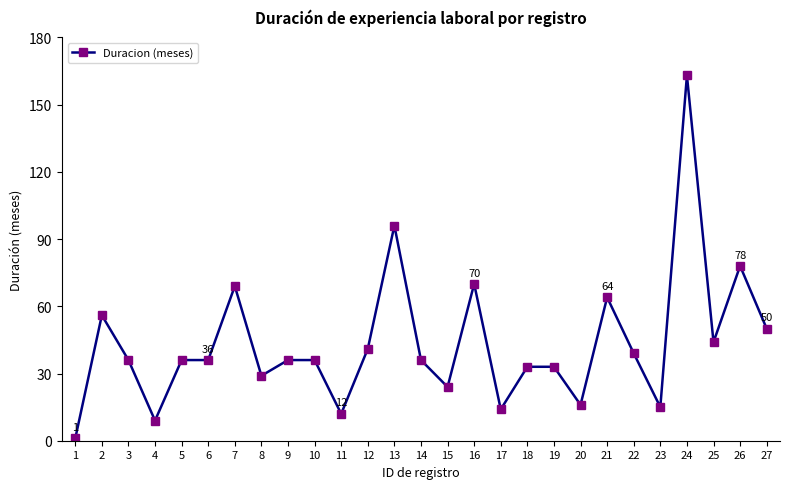

Which category has the highest value across all series?

24